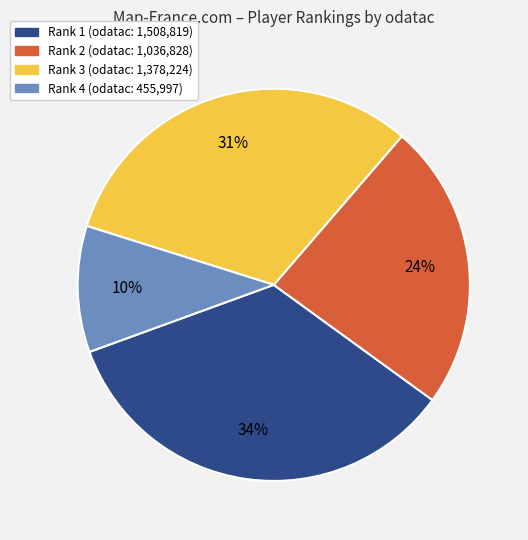

To the nearest percent, what is the average slice percentage?

25%